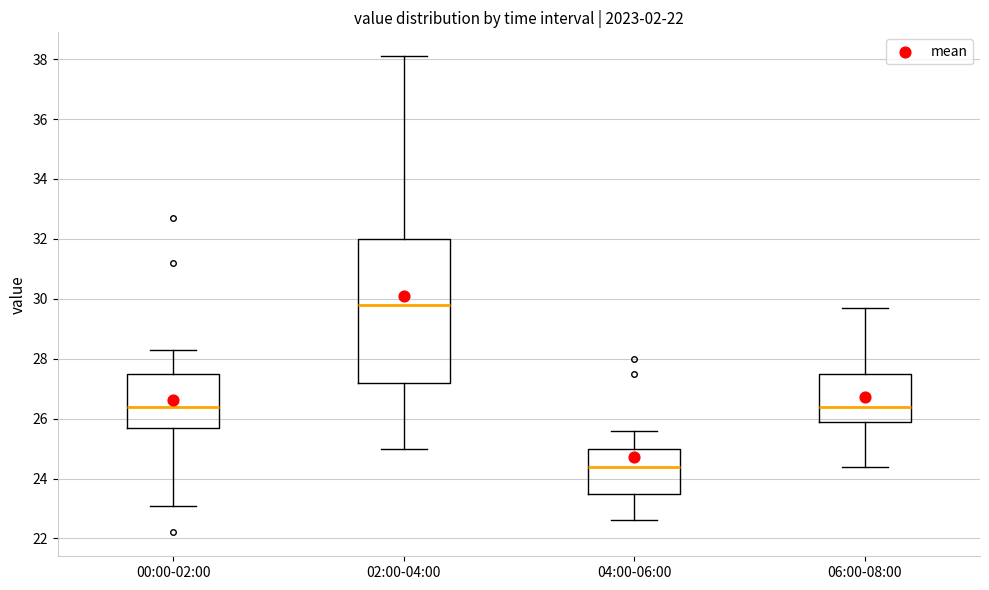

Where does the lower whisker of the box for 06:00-08:00 end on the y-axis? The values are not printed on the chart, so give them approximately, as read against the axis.

24.4